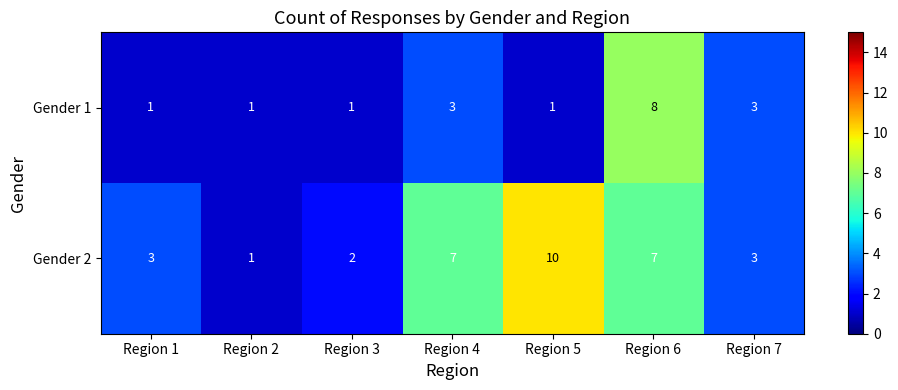

How many data points does each series have?

7